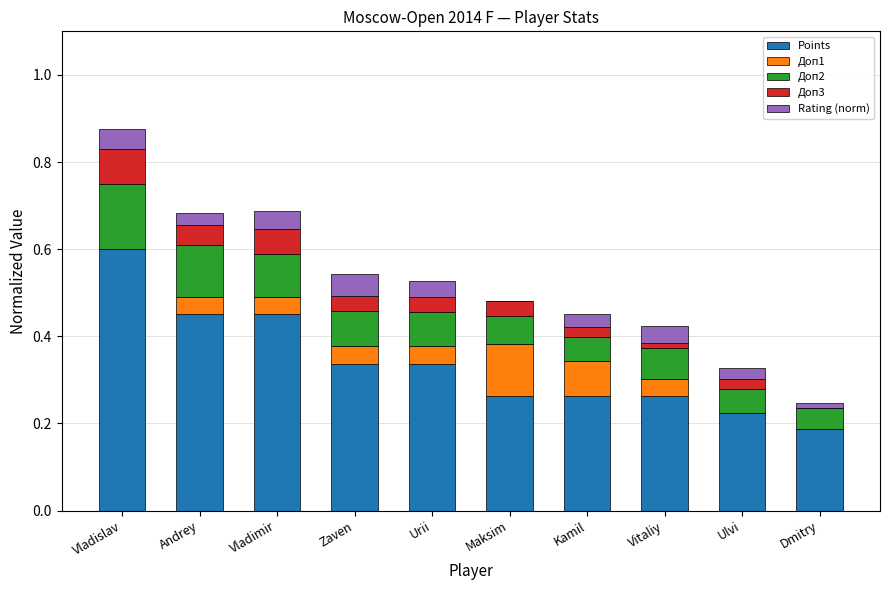

What is the highest value of the Points series?

0.6